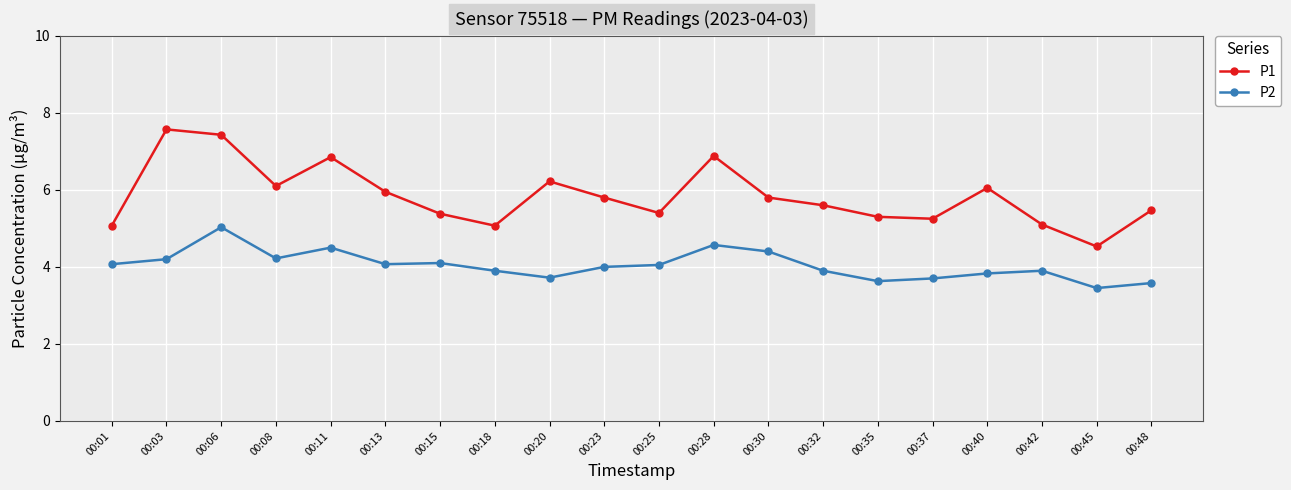

Which label corresponds to the largest value in the chart?

00:03